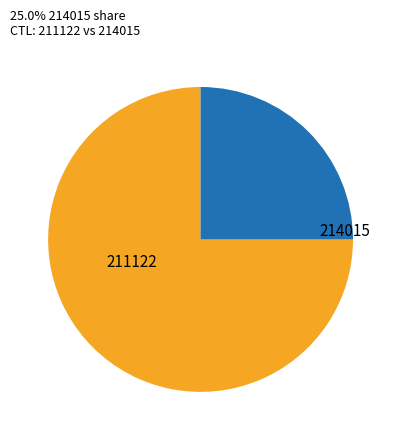

Which has a higher value, 211122 or 214015?

211122